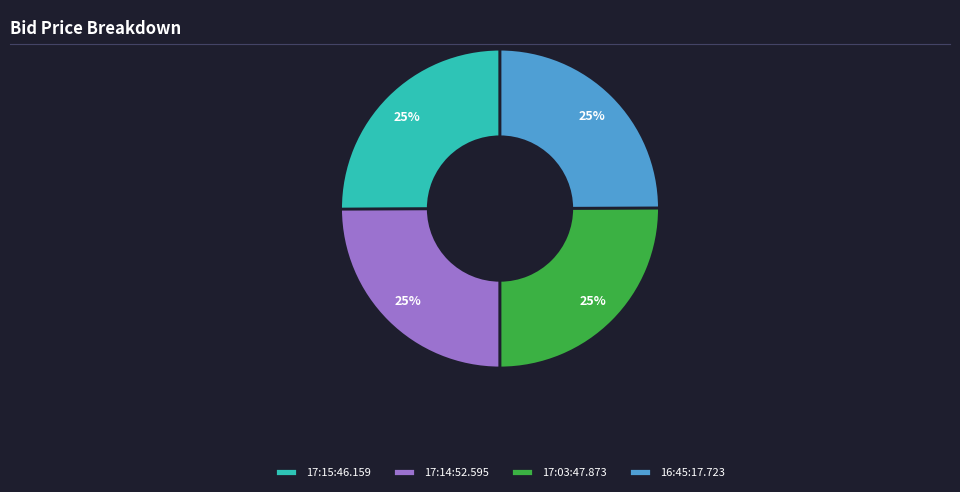

To the nearest percent, what portion does 16:45:17.723 represent?

25%